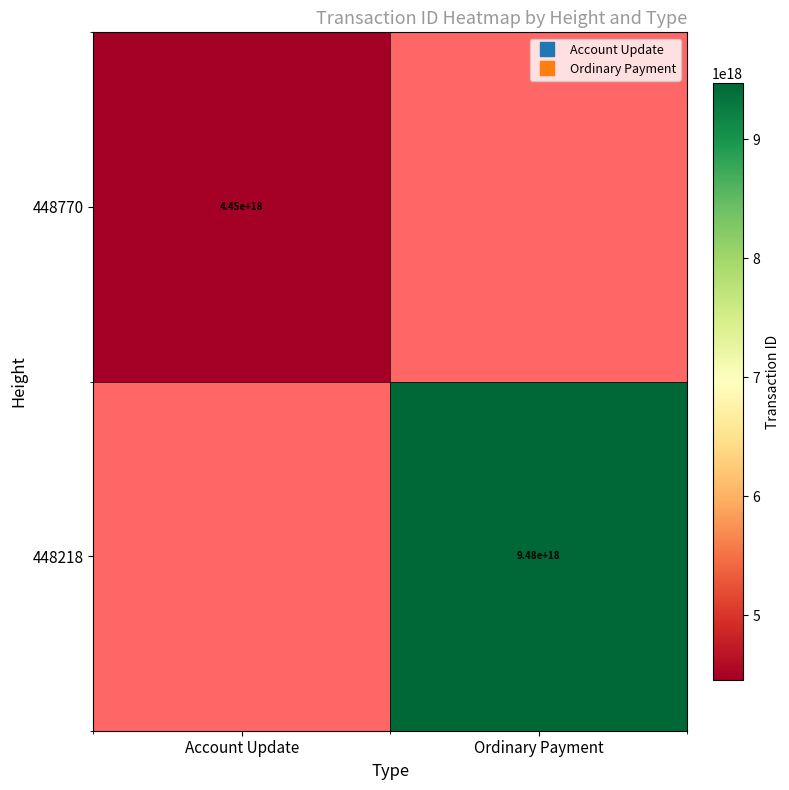

Count the number of data series in this chart.

2